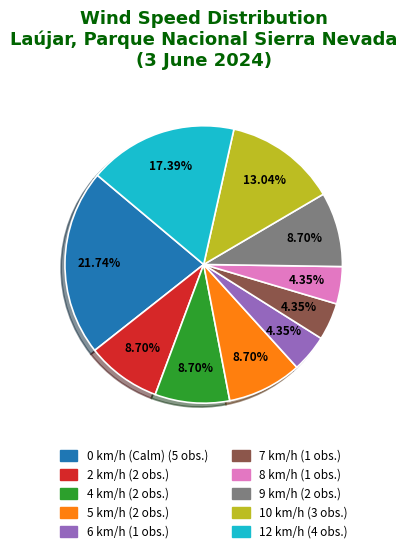

To the nearest percent, what is the average slice percentage?

10%